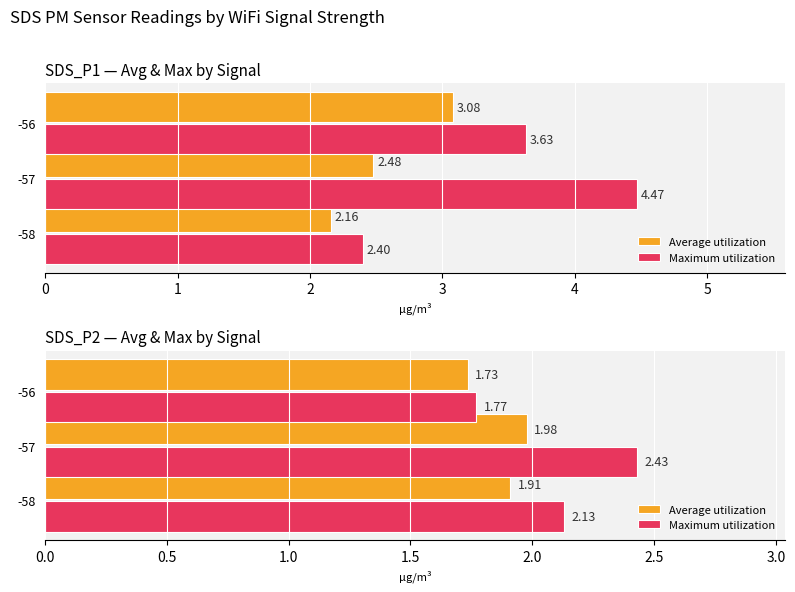

How many groups of bars are there?

3